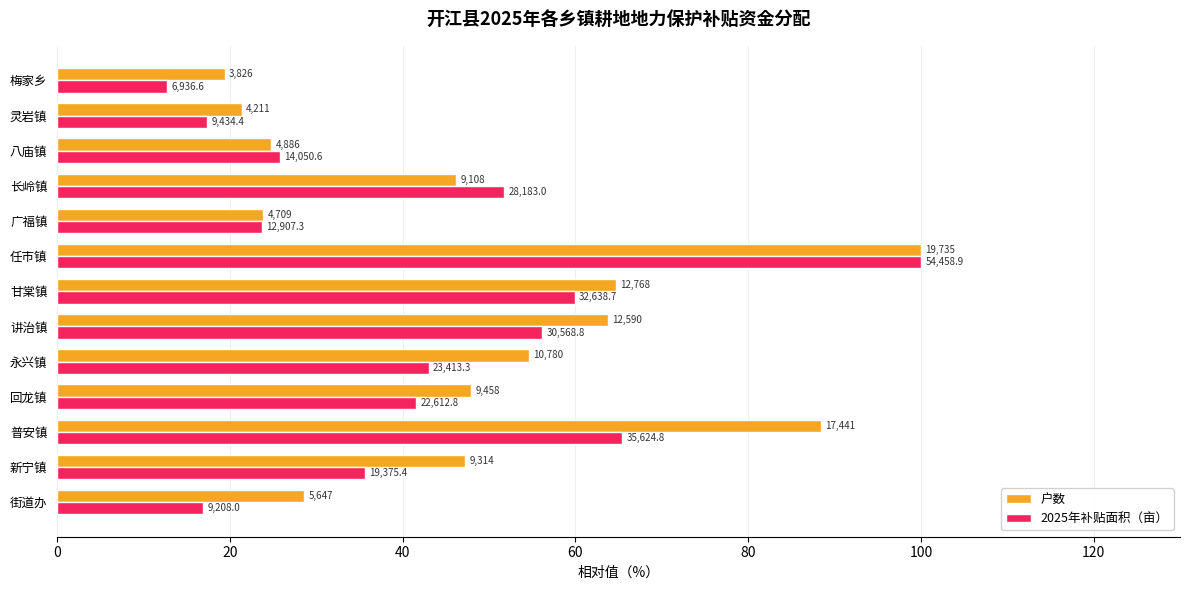

What are all the series names shown in the legend?

户数, 2025年补贴面积（亩）